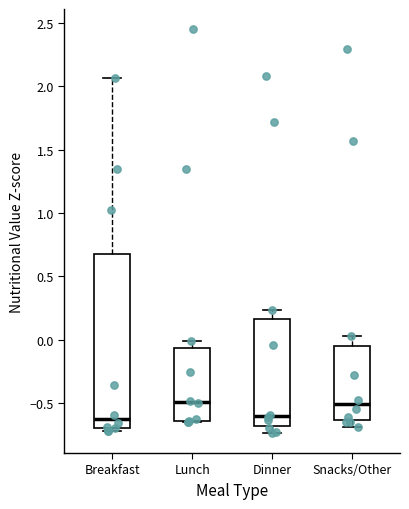

Which box is the tallest, from its lower edge to its upper edge?

Breakfast